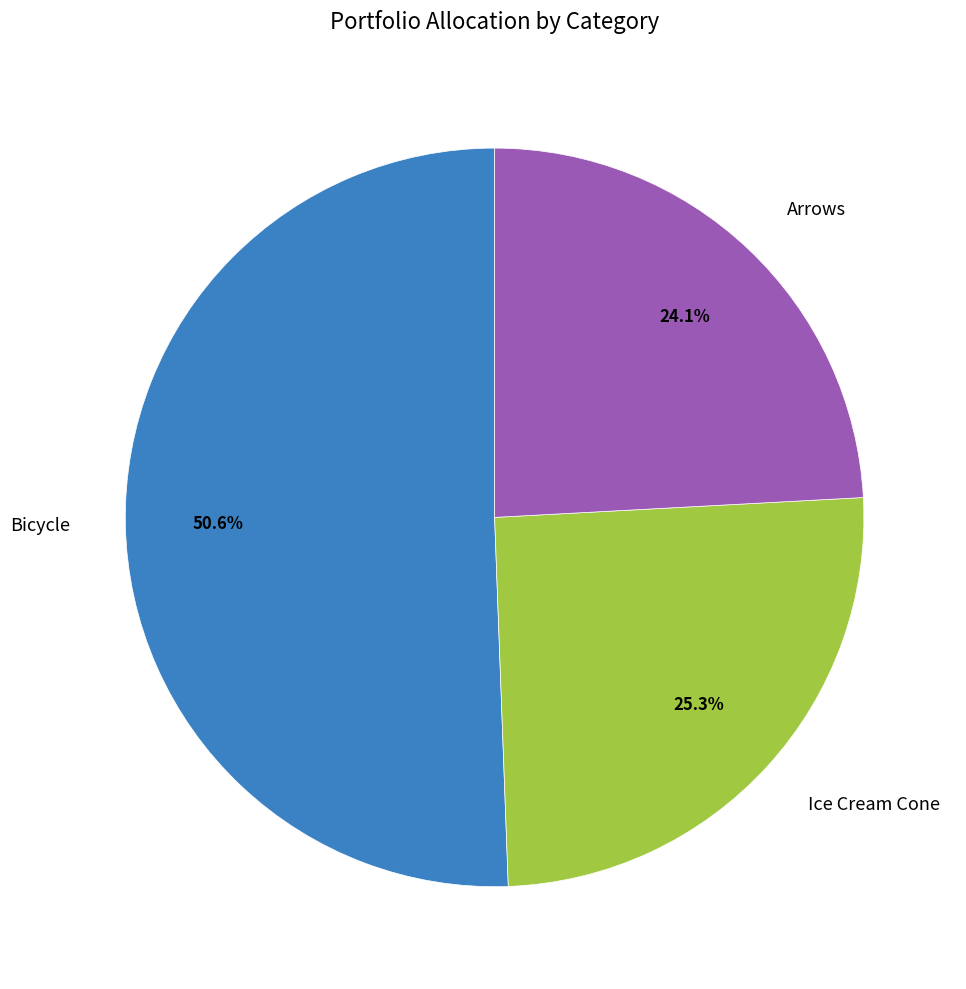

How many segments does this pie chart have?

3